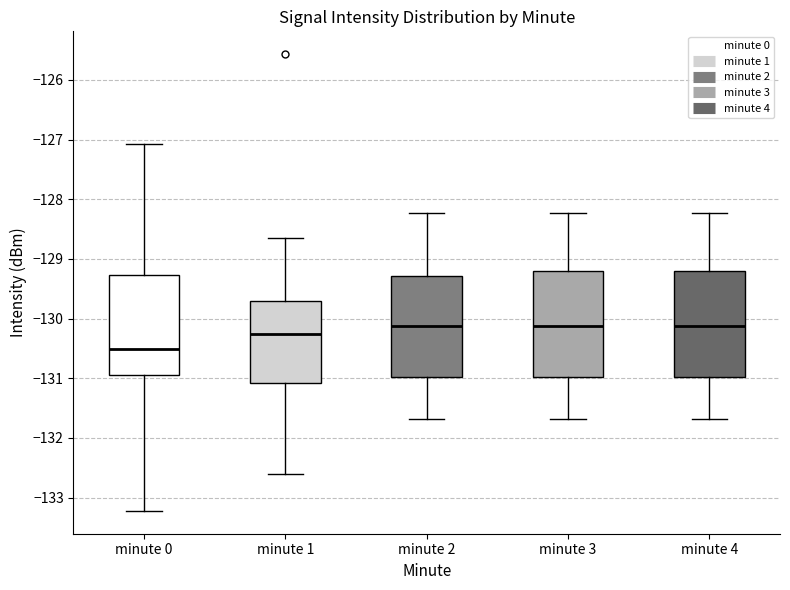

Where is the upper edge of the box for minute 3 on the y-axis? The values are not printed on the chart, so give them approximately, as read against the axis.

-129.2